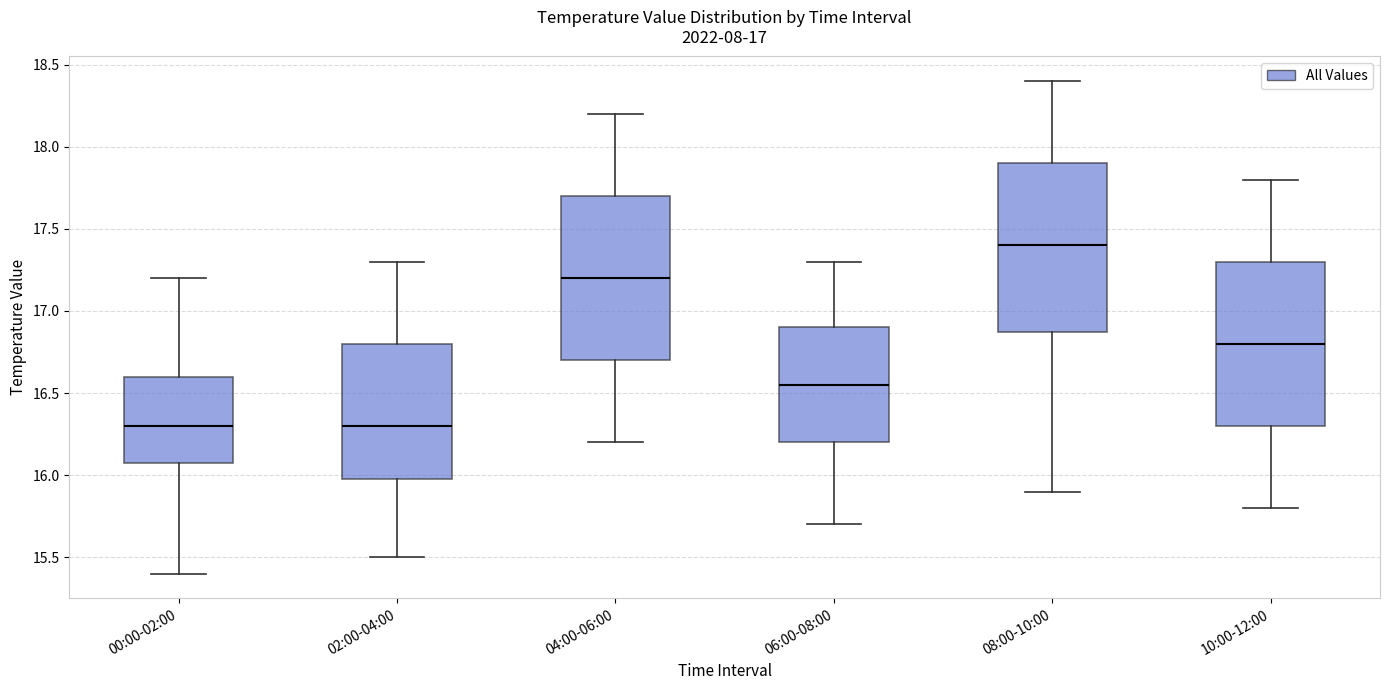

Reading left to right, transcribe this box plot: for each box, give where its median line is, the range the box spans, and where its two whiskers end, as read against the y-axis. The values are not printed on the chart, so give them approximately, as read against the axis.

00:00-02:00: median 16.30, box 16.10 to 16.60, whiskers 15.40 to 17.20
02:00-04:00: median 16.30, box 16.00 to 16.80, whiskers 15.50 to 17.30
04:00-06:00: median 17.20, box 16.70 to 17.70, whiskers 16.20 to 18.20
06:00-08:00: median 16.55, box 16.20 to 16.90, whiskers 15.70 to 17.30
08:00-10:00: median 17.40, box 16.90 to 17.90, whiskers 15.90 to 18.40
10:00-12:00: median 16.80, box 16.30 to 17.30, whiskers 15.80 to 17.80